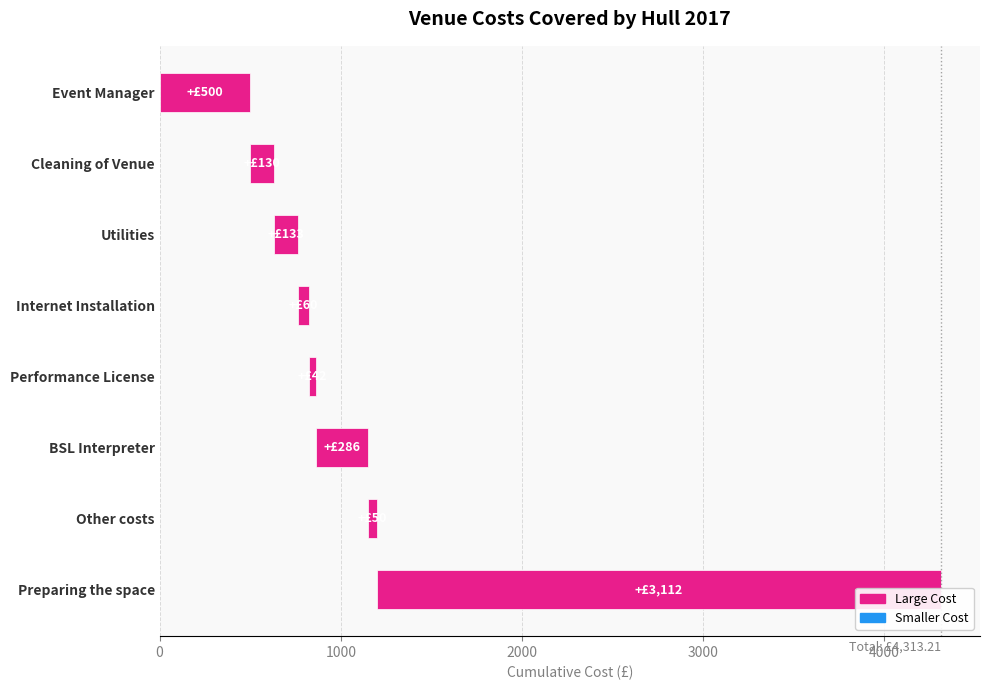

What is the change in value from Cleaning of Venue to Preparing the space?

+2982.0